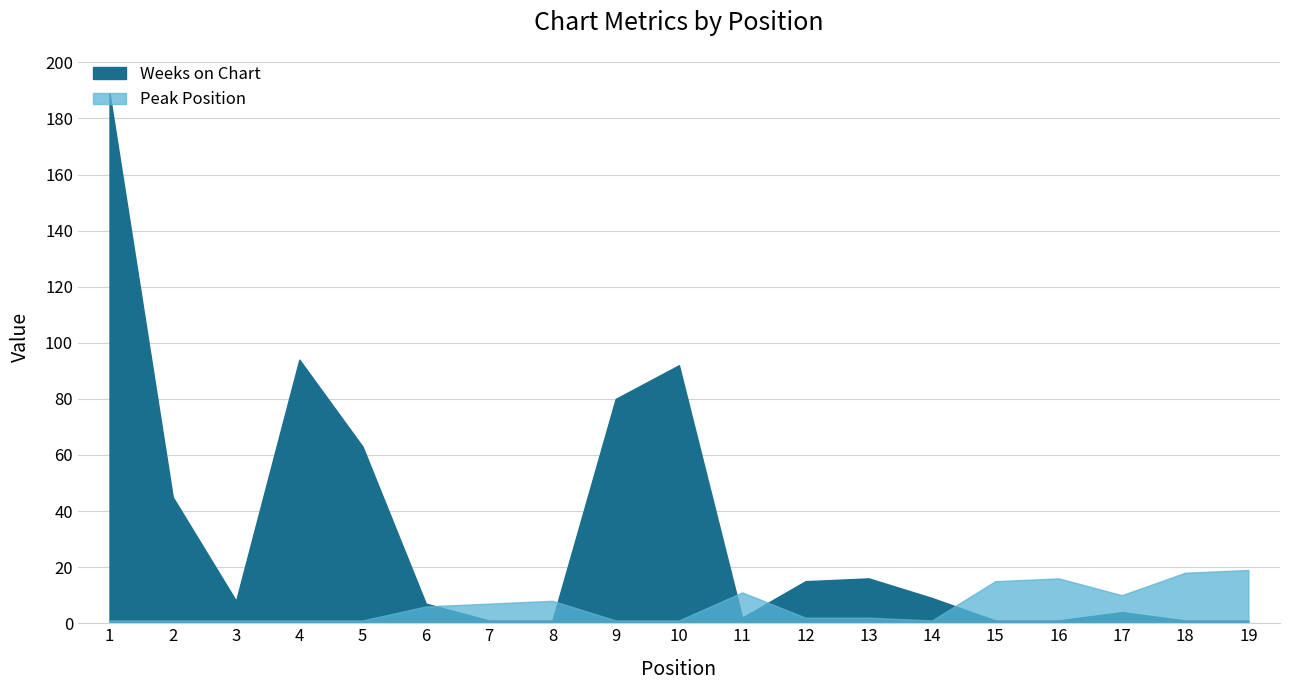

What is the value of the Peak Position point at the 12th from the left?

2